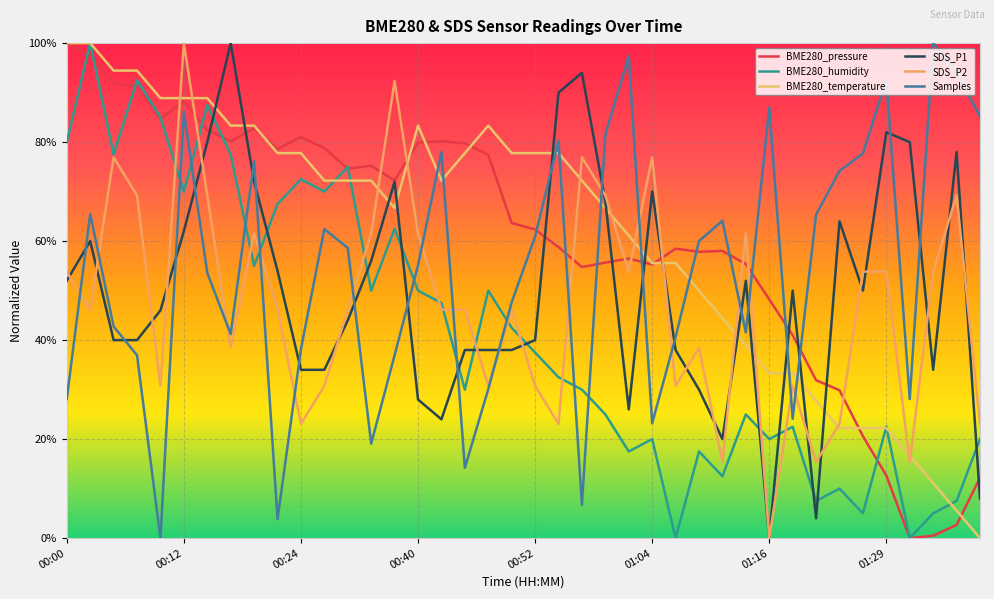

Does the chart have visible grid lines?

Yes